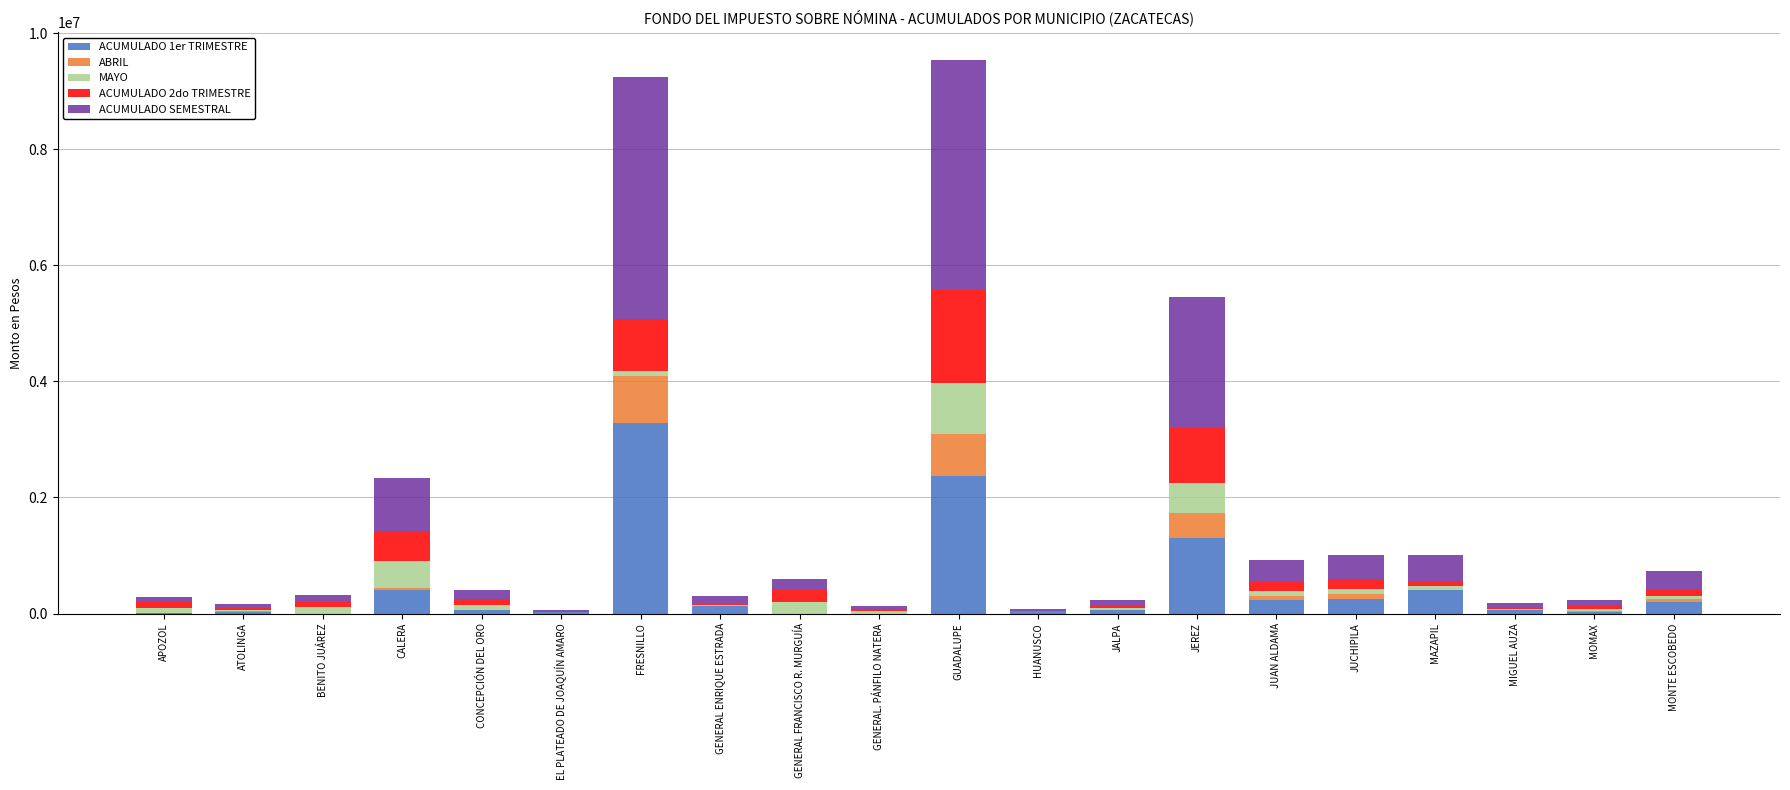

Which category has the highest value in the ACUMULADO 1er TRIMESTRE series?

FRESNILLO